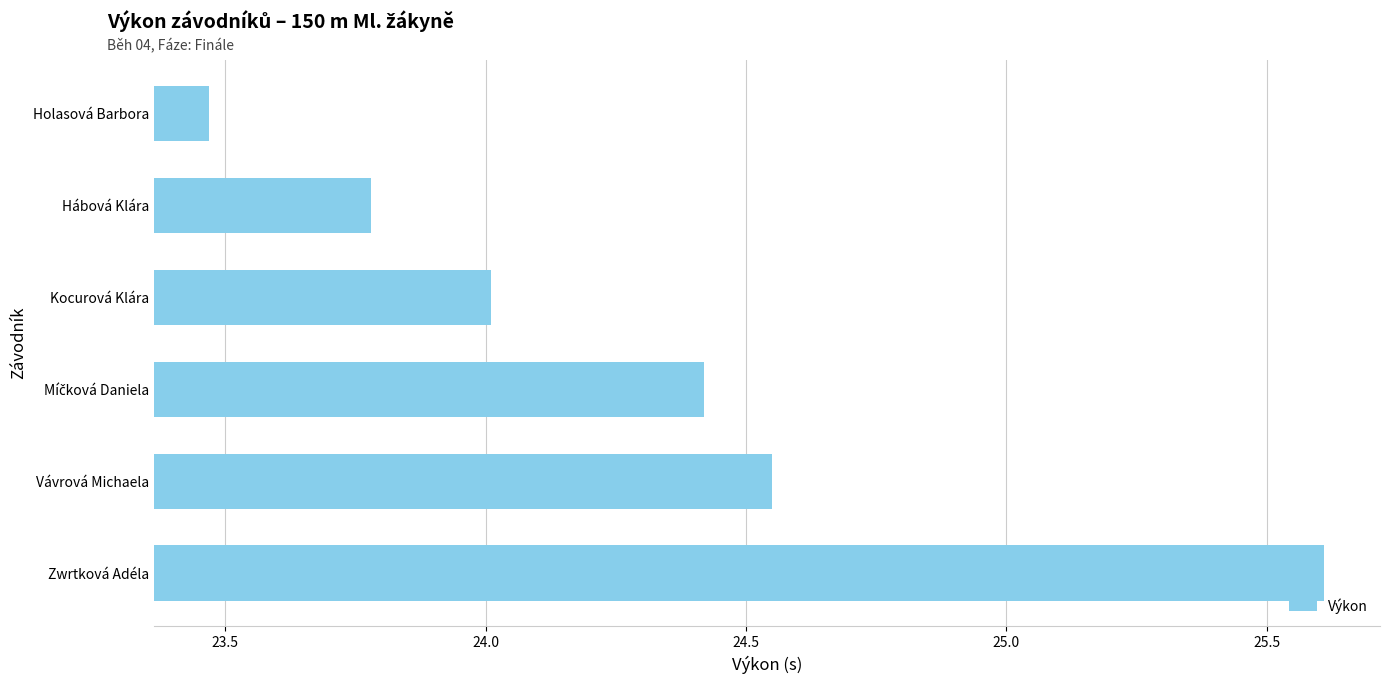

At which label is the value closest to 24?

Kocurová Klára